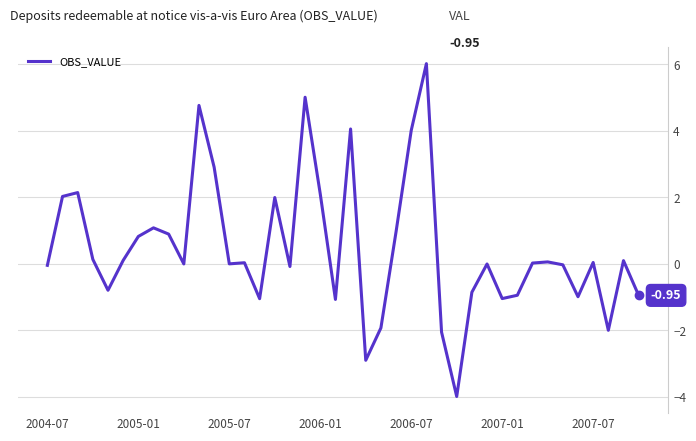

What is the difference between the maximum and minimum values?

10.0